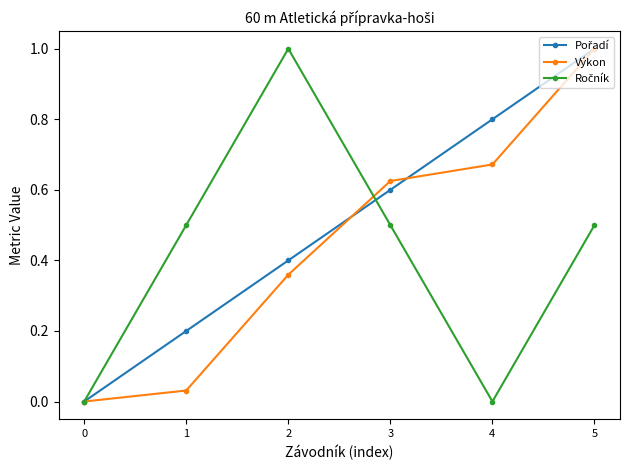

The value of Výkon at 4 is 0.4. True or false?

False